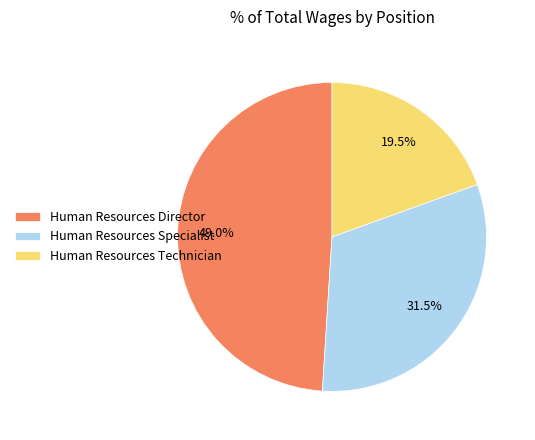

To the nearest percent, what is the average slice percentage?

33%